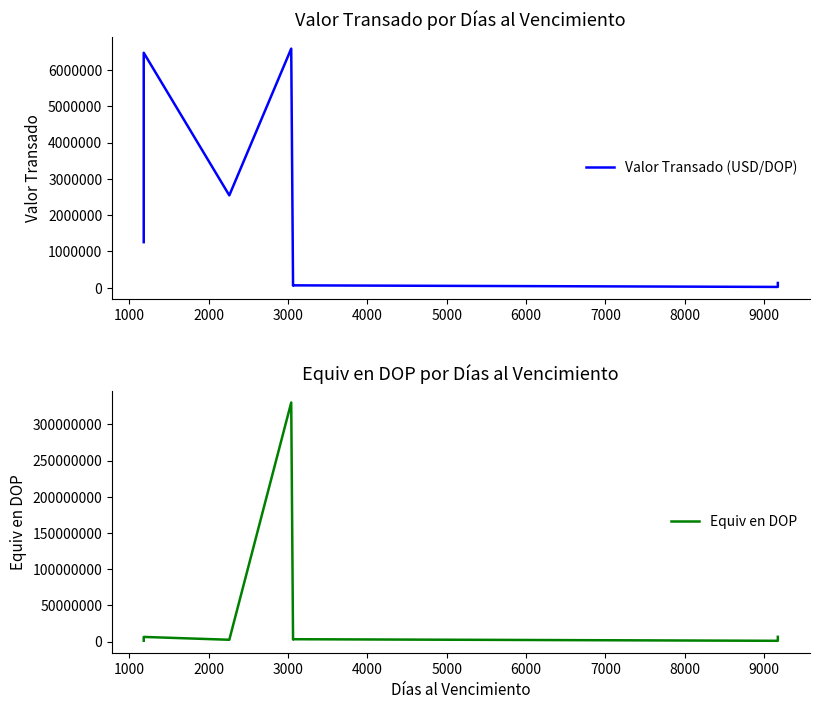

True or false: Valor Transado (USD/DOP) and Equiv en DOP cross at least once.

False